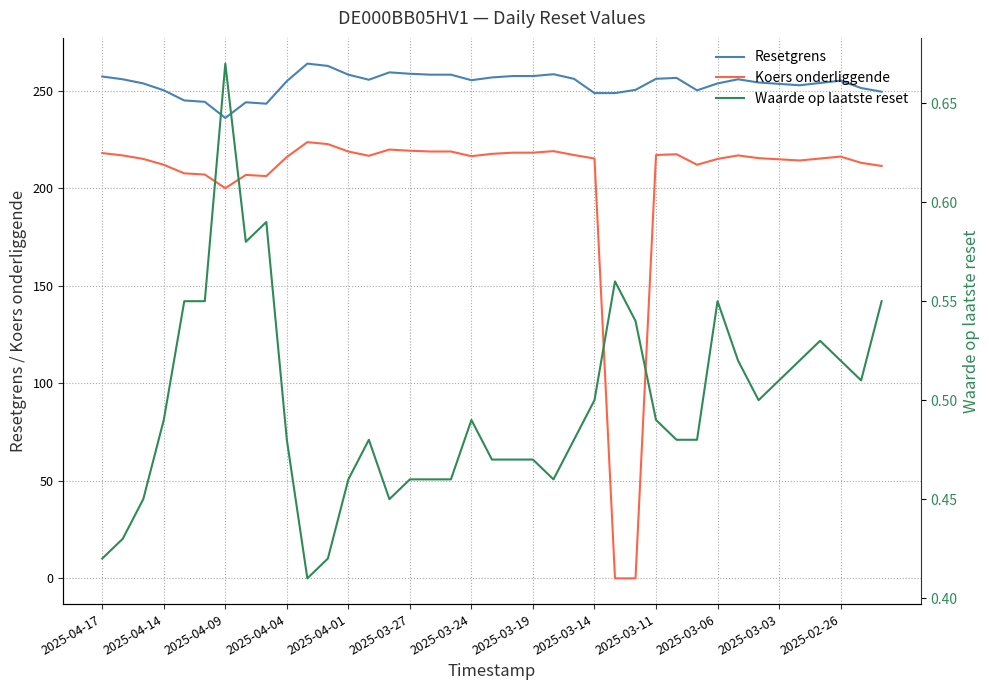

Read the Resetgrens value at 2025-03-11.

256.1